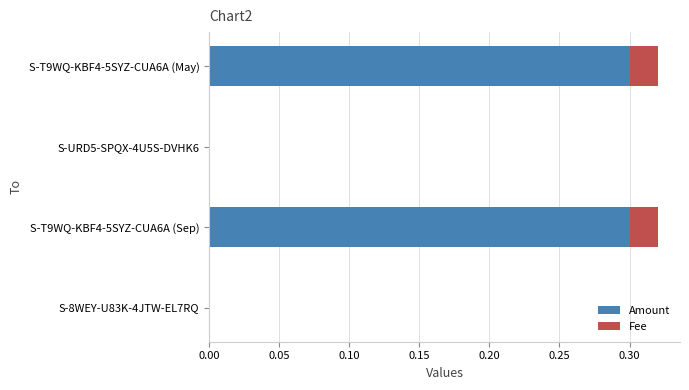

How many series are shown in this chart?

2